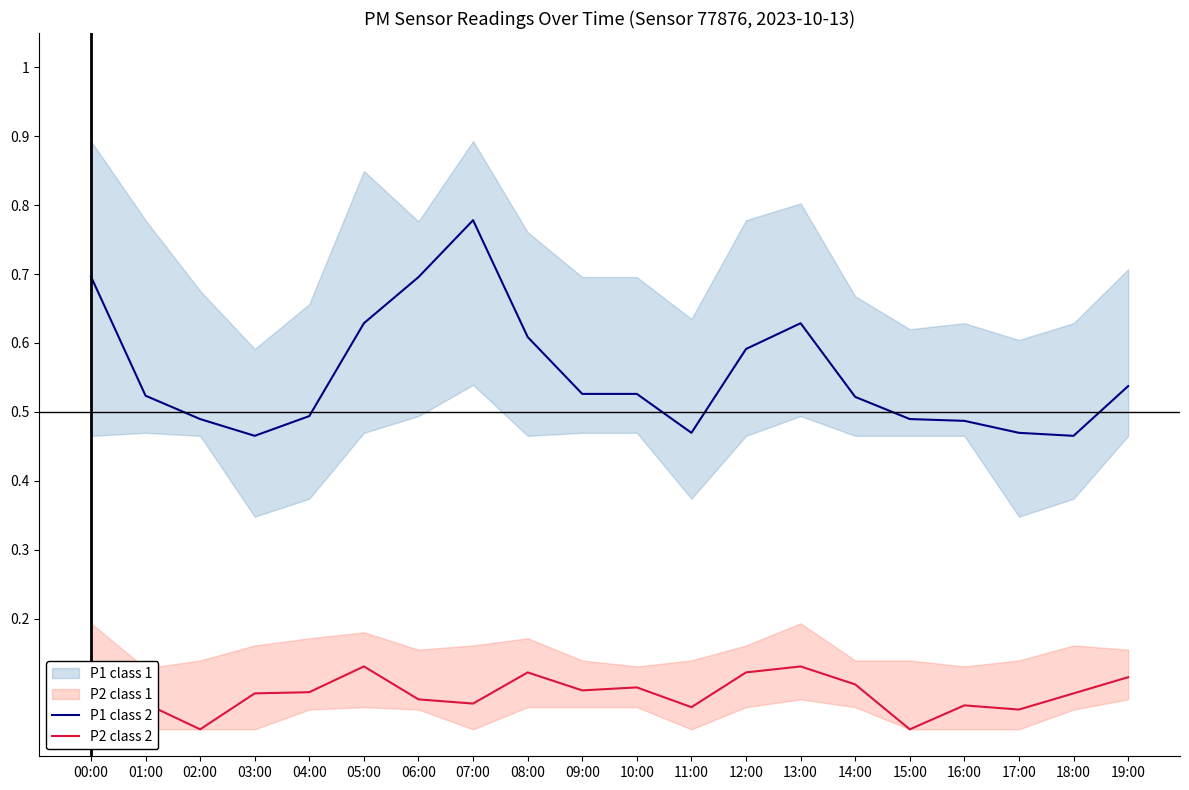

How many lines are shown in the chart?

2